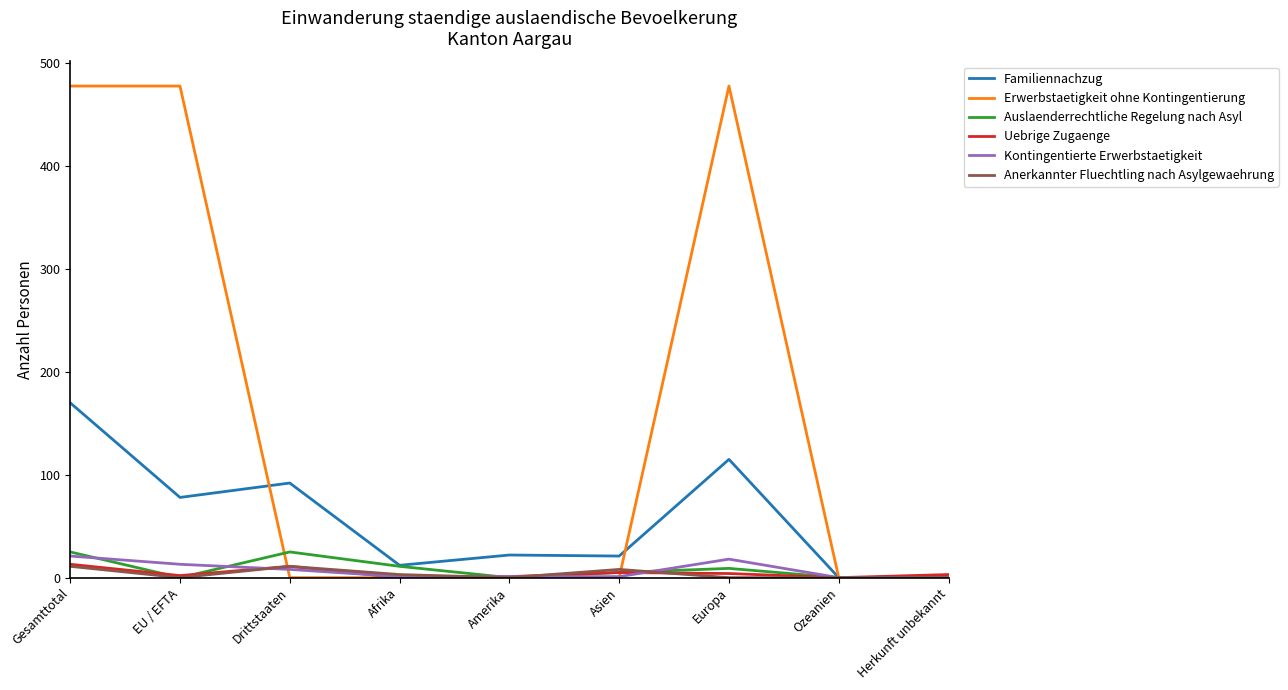

What is the maximum value shown in the chart?

478